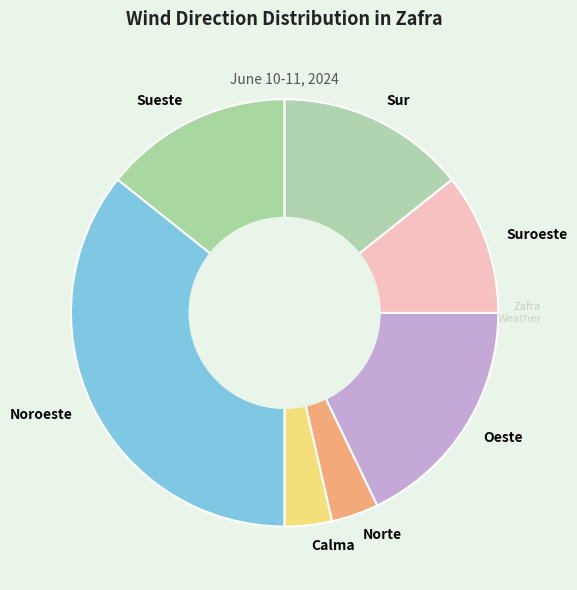

What is the ratio of the value at Sur to the value at Noroeste?

0.4